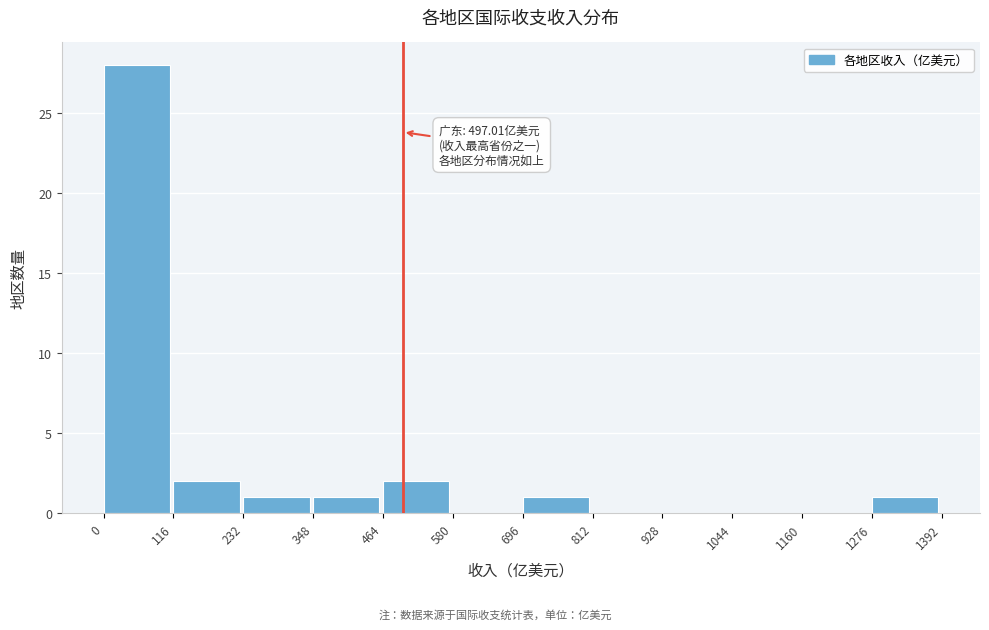

Which range on the x-axis has the tallest bar?

0 to 116